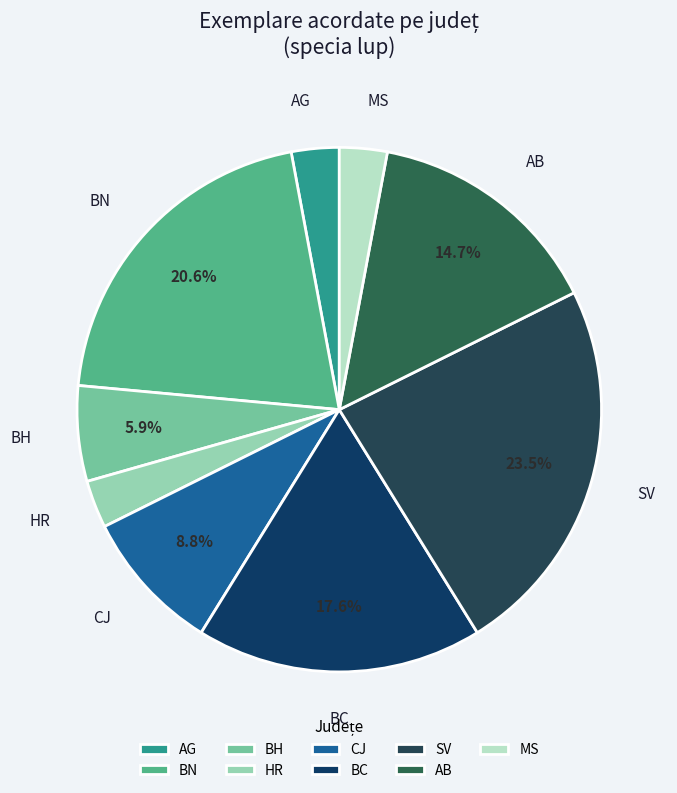

True or false: AG accounts for 14% of the total.

False